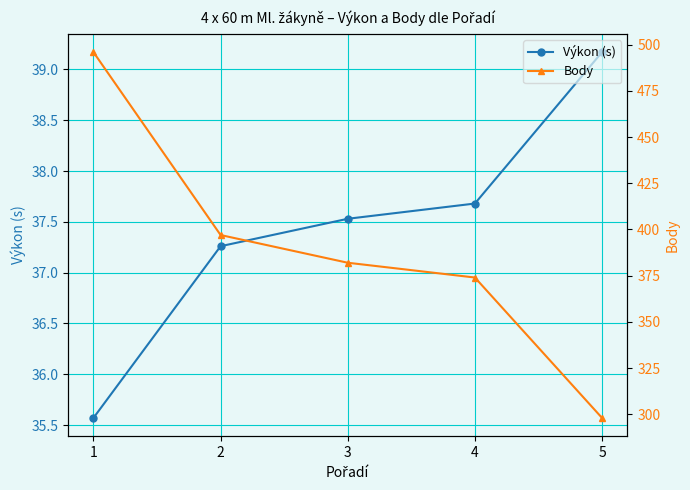

Between 4 and 2, which is larger?

4